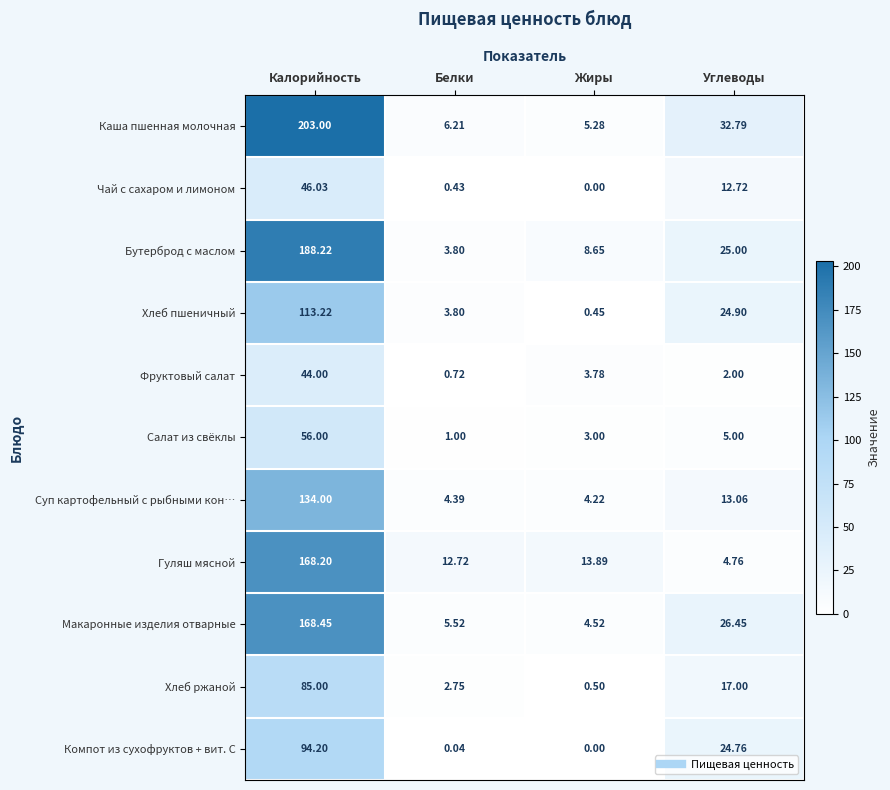

What is the greatest value displayed?

203.0